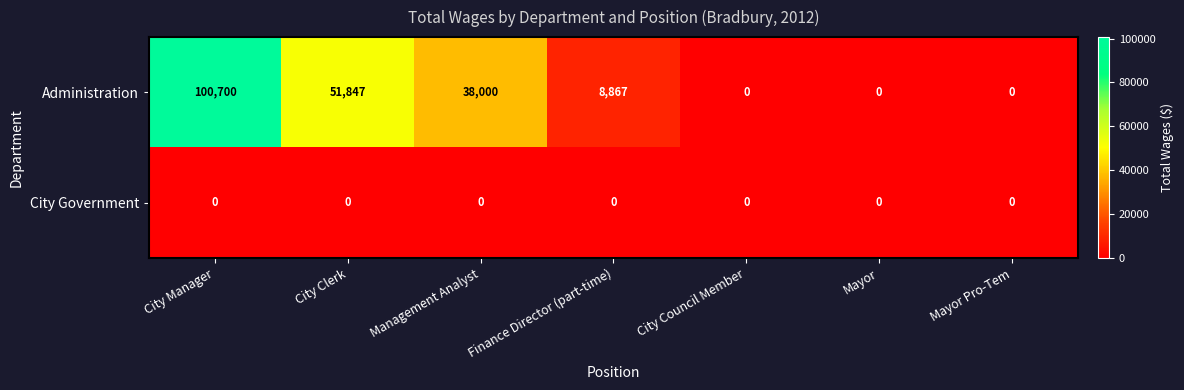

At how many categories does at least one series exceed 47941?

2